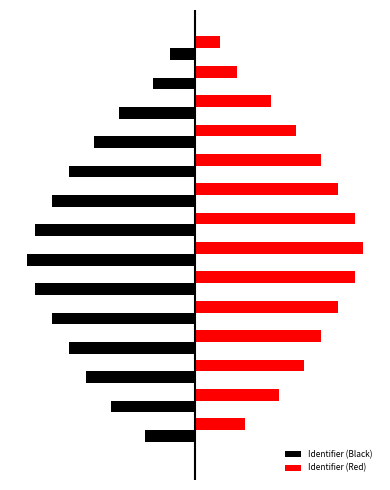

What are all the series names shown in the legend?

Identifier (Black), Identifier (Red)